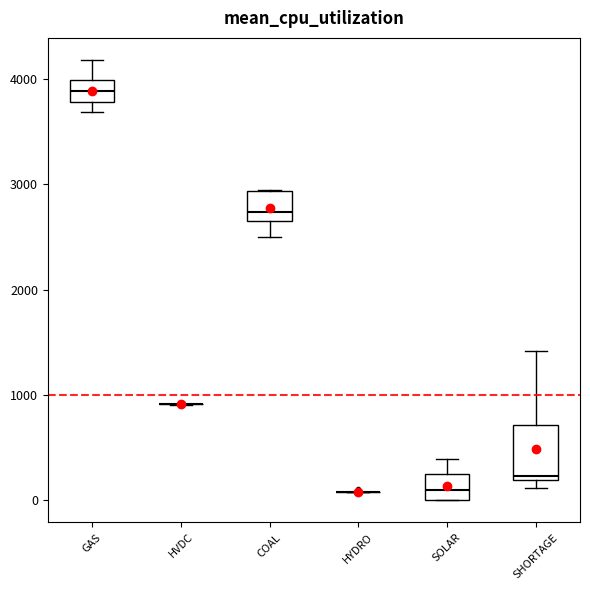

Reading left to right, read every box against the y-axis: the position of its median line, the range the box covers, and the ends of its whiskers. The values are not printed on the chart, so give them approximately, as read against the axis.

GAS: median 3900, box 3800 to 4000, whiskers 3700 to 4200
HVDC: box collapsed to a line at 900, whiskers 900 to 900
COAL: median 2700 (just above the box's lower edge), box 2700 to 2900, whiskers 2500 to 2900
HYDRO: box collapsed to a line at 100, whiskers 100 to 100
SOLAR: median 100, box 0 to 300, whiskers 0 to 400
SHORTAGE: median 200 (just above the box's lower edge), box 200 to 700, whiskers 100 to 1400